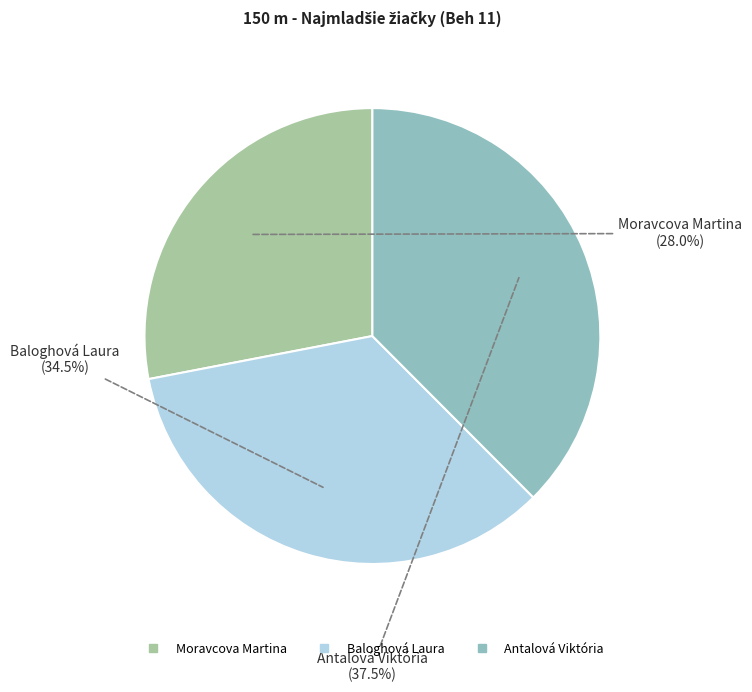

Which category has the smallest portion of the pie?

Moravcova Martina